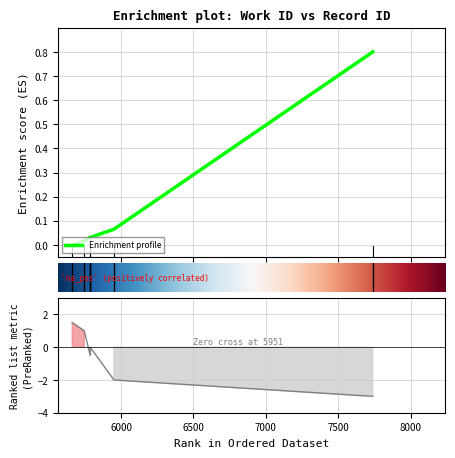

Rank the categories by value from highest to lowest.

7738, 5951, 5787, 5787, 5746, 5663